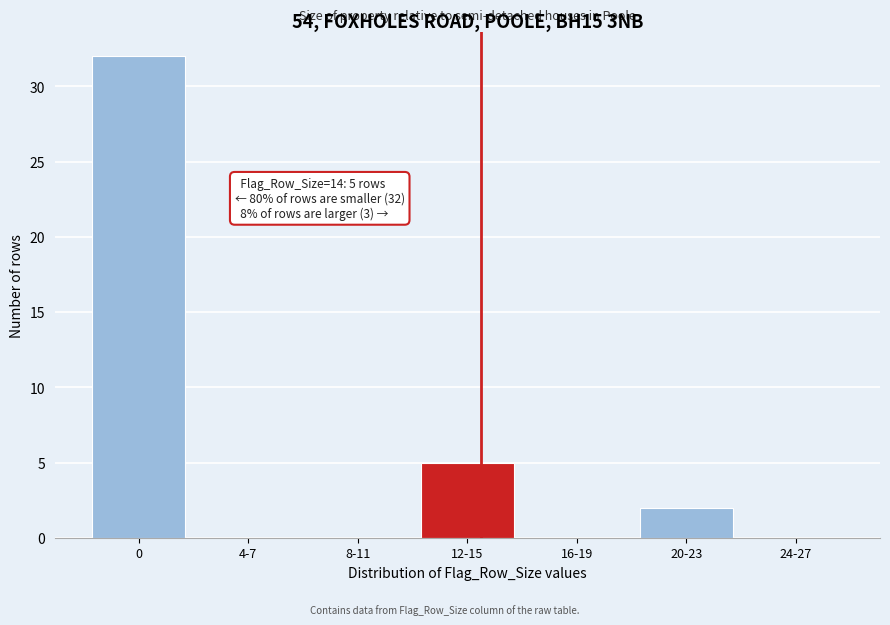

Reading left to right, extract all data points from this chart.

0=32	4-7=0	8-11=0	12-15=5	16-19=0	20-23=2	24-27=0